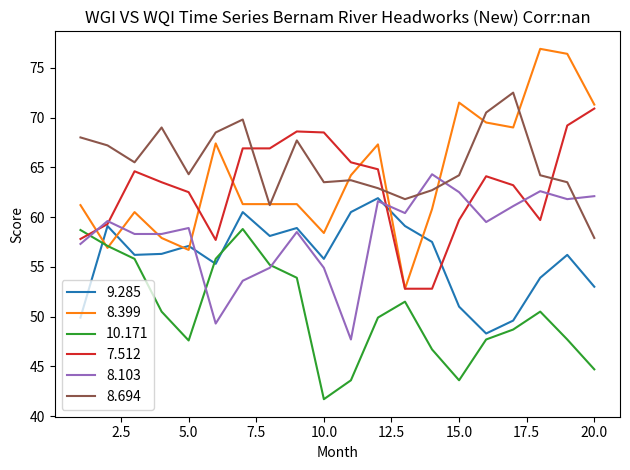

Which series has the largest range (max minus min)?

8.399